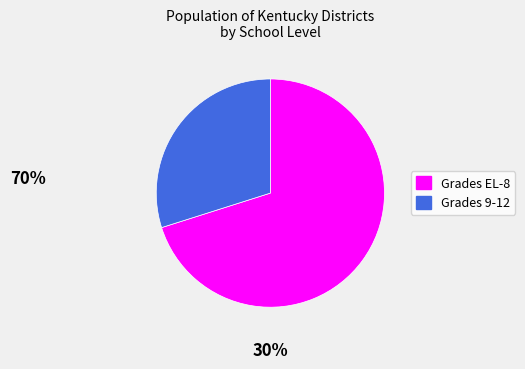

Is there any slice that represents more than half of the pie?

Yes